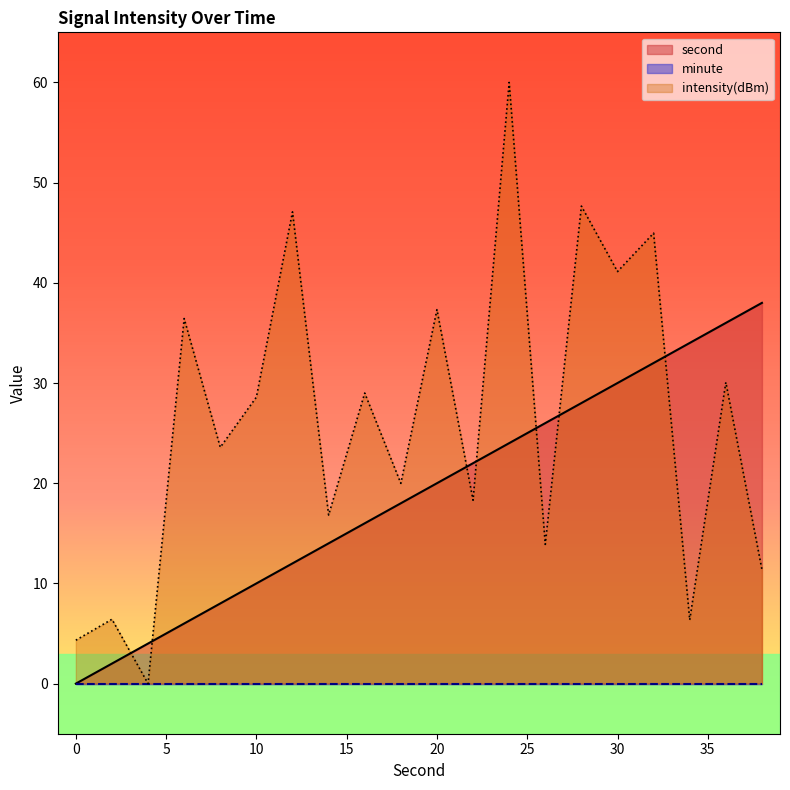

Where do second and intensity(dBm) first cross each other?

2 and 4